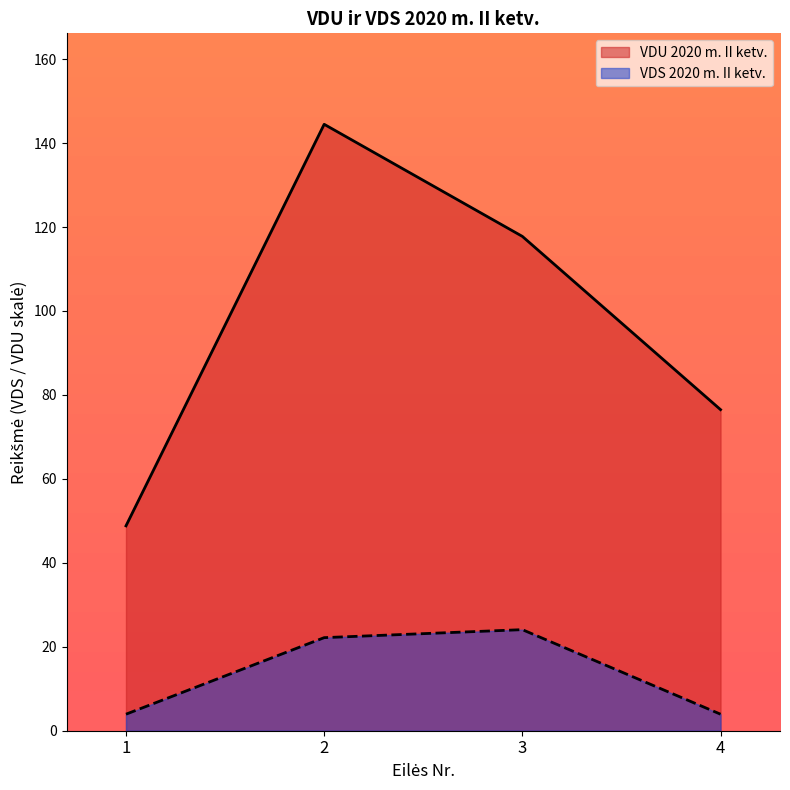

True or false: VDU 2020 m. II ketv. has more than 0 interior local peaks.

True